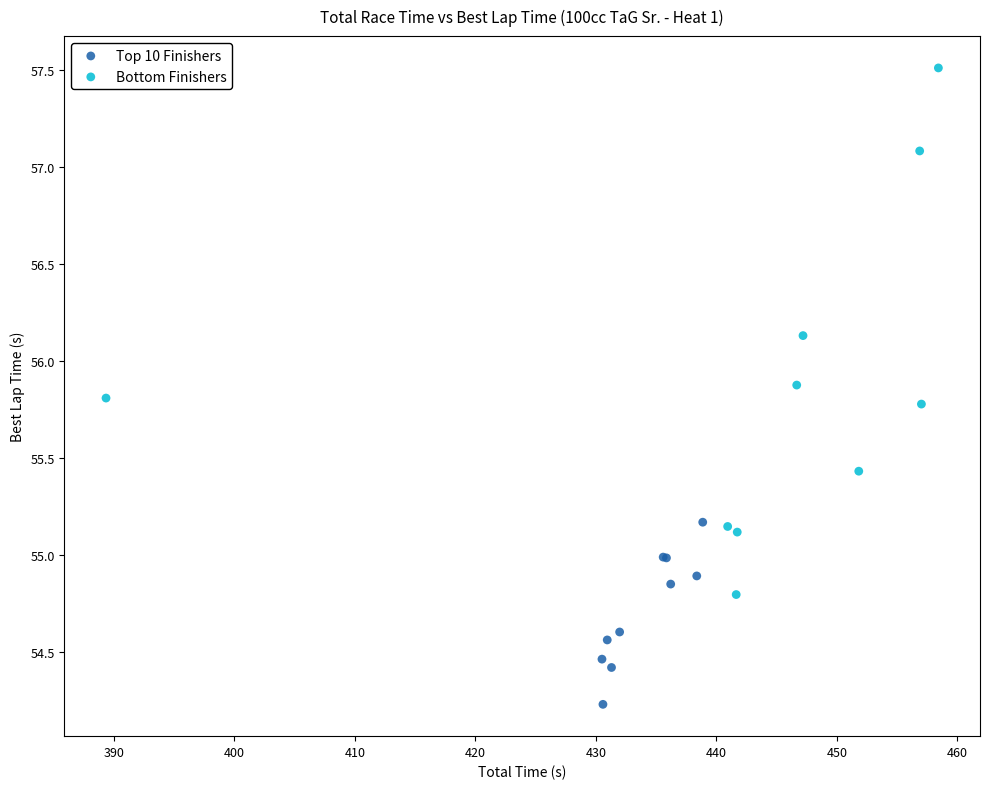

What are all the series names shown in the legend?

Top 10 Finishers, Bottom Finishers